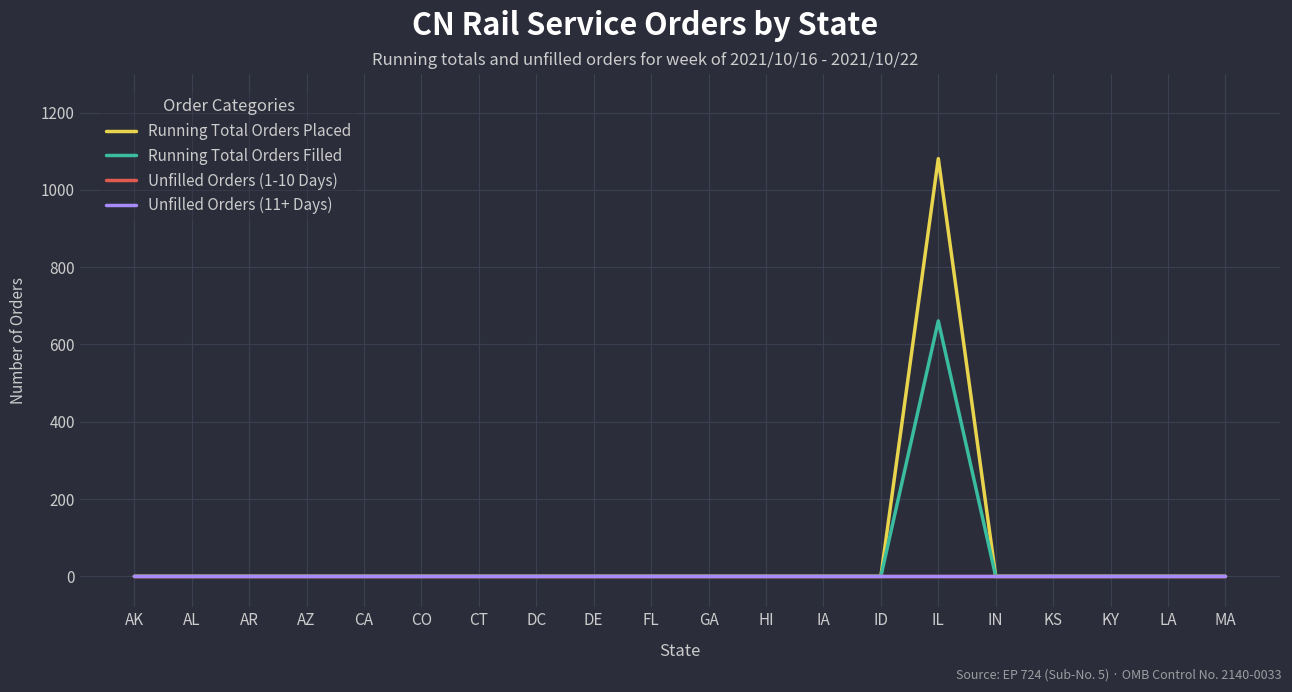

Is this an area chart (filled region under the line)?

No